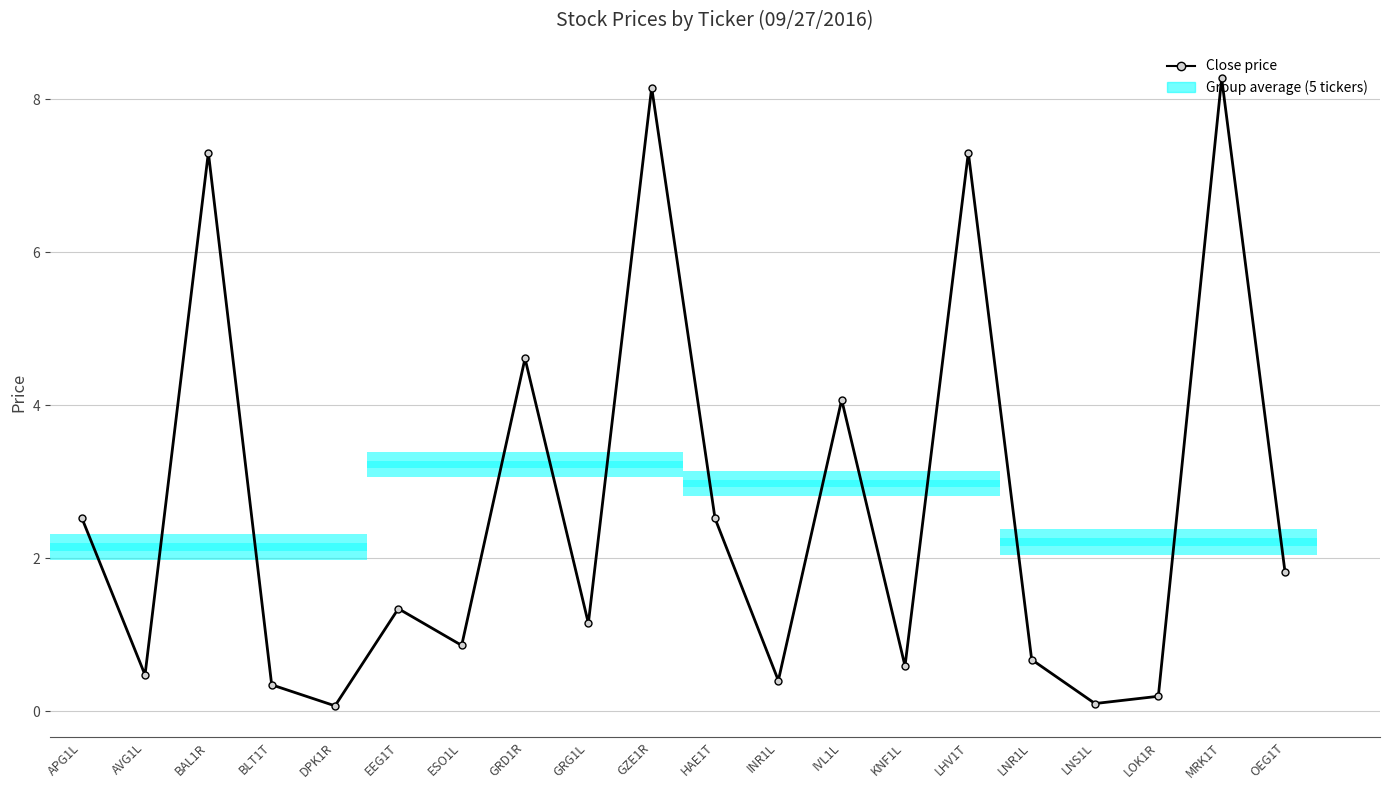

What is the difference between the maximum and minimum values?

8.2